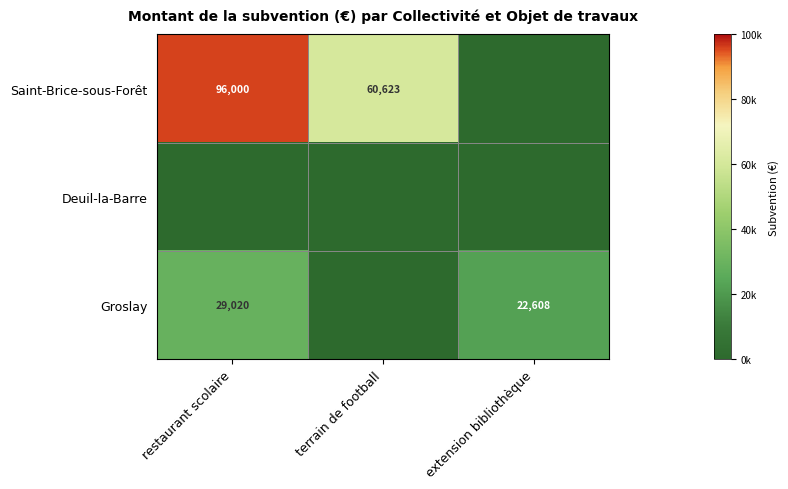

What is the difference between the Groslay values at extension bibliothèque and restaurant scolaire?

6412